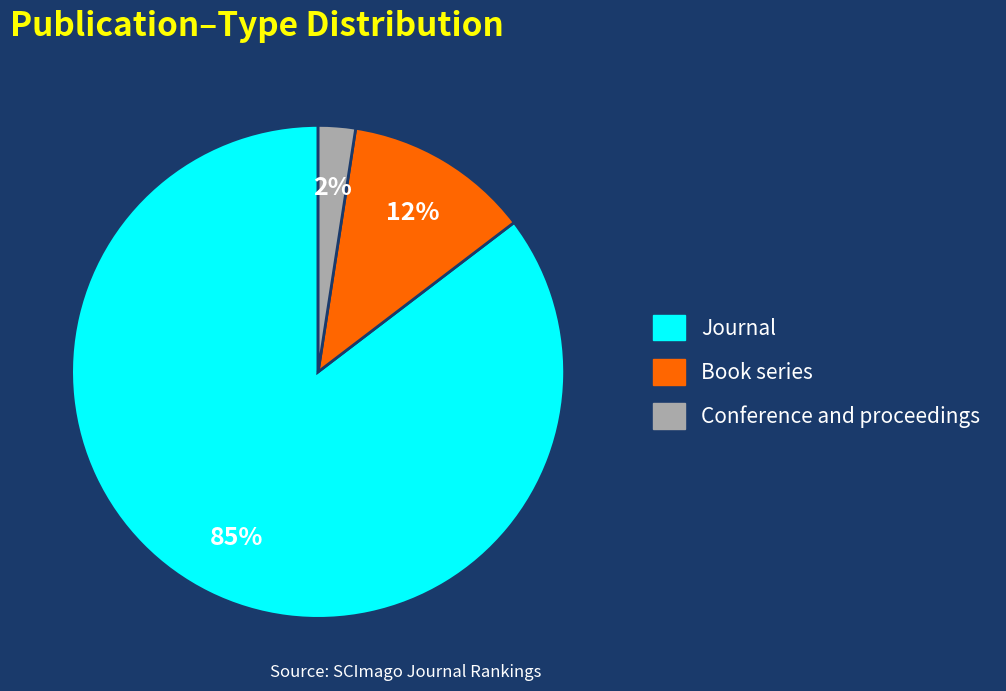

Does any single category account for the majority?

Yes